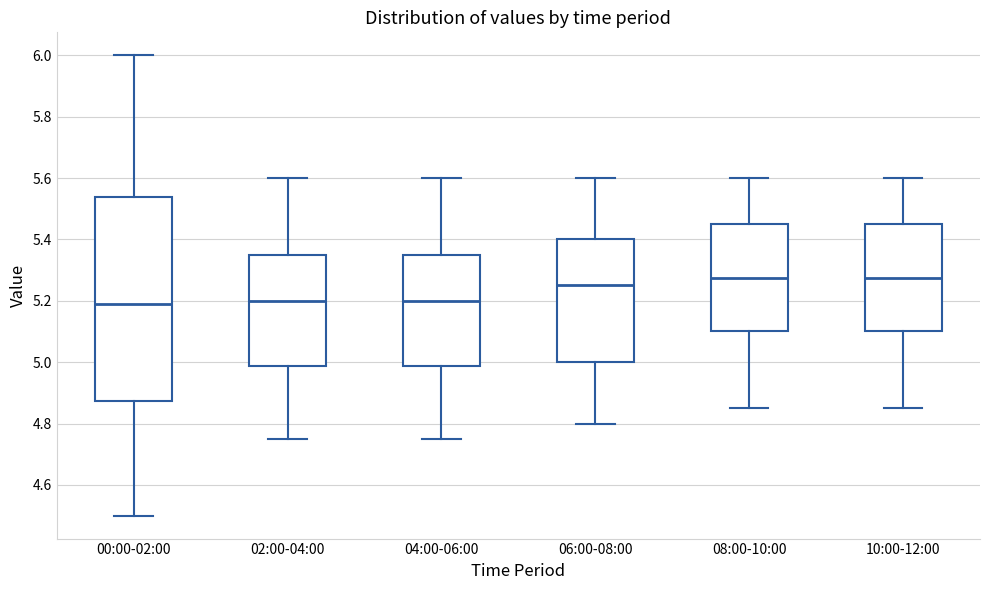

Reading left to right, transcribe this box plot: for each box, give where its median line is, the range the box spans, and where its two whiskers end, as read against the y-axis. The values are not printed on the chart, so give them approximately, as read against the axis.

00:00-02:00: median 5.20, box 4.88 to 5.54, whiskers 4.50 to 6.00
02:00-04:00: median 5.20, box 4.98 to 5.36, whiskers 4.76 to 5.60
04:00-06:00: median 5.20, box 4.98 to 5.36, whiskers 4.76 to 5.60
06:00-08:00: median 5.26, box 5.00 to 5.40, whiskers 4.80 to 5.60
08:00-10:00: median 5.28, box 5.10 to 5.46, whiskers 4.86 to 5.60
10:00-12:00: median 5.28, box 5.10 to 5.46, whiskers 4.86 to 5.60